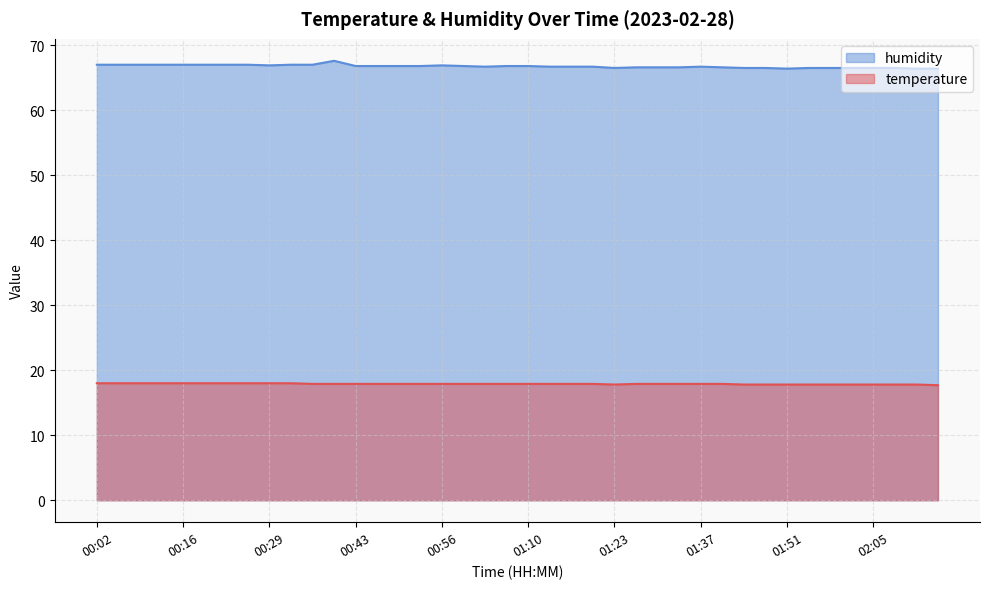

True or false: temperature has a value of 17.8 at 01:55.

True